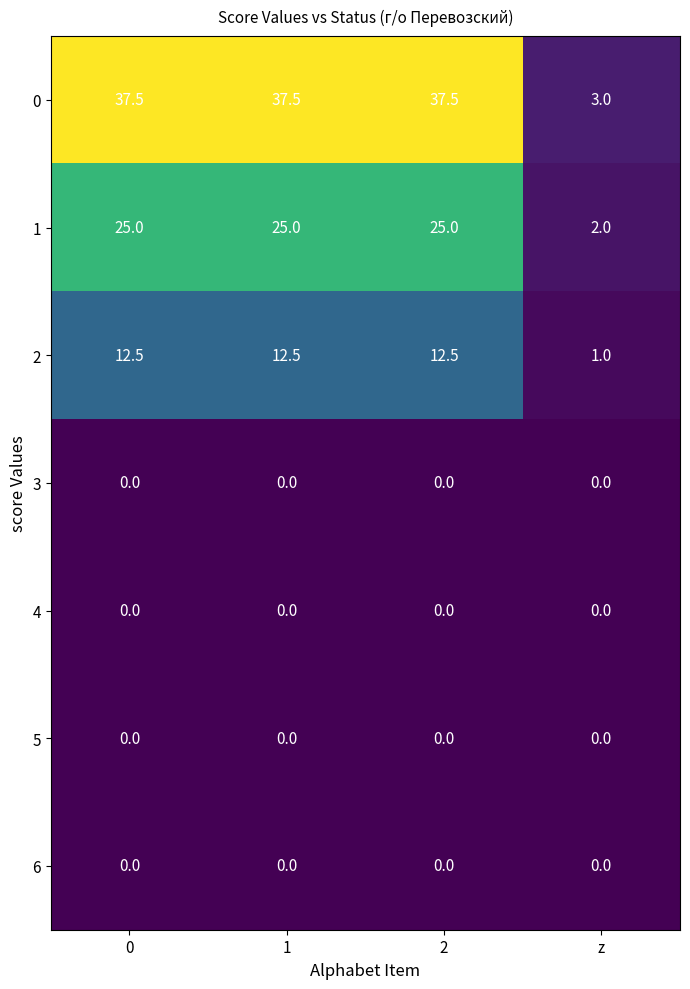

Is it true that 0 equals 37.5 at 0?

True